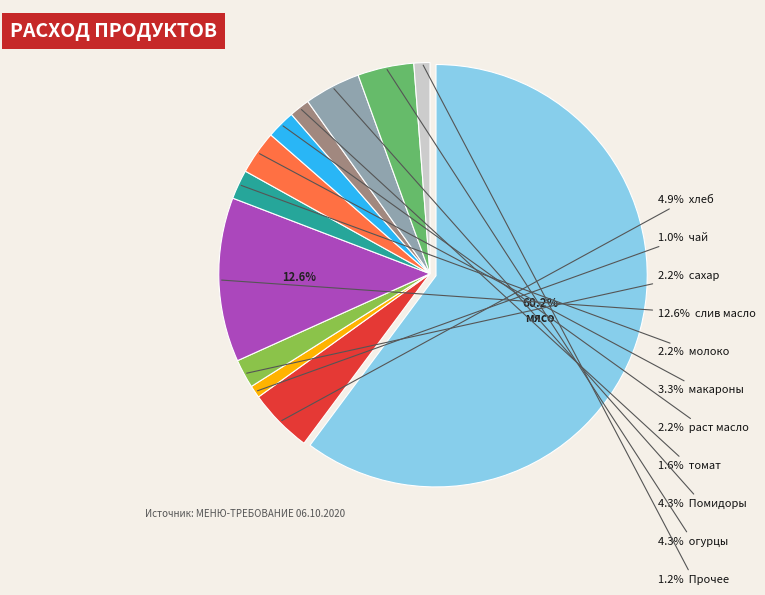

Is there any slice that represents more than half of the pie?

Yes